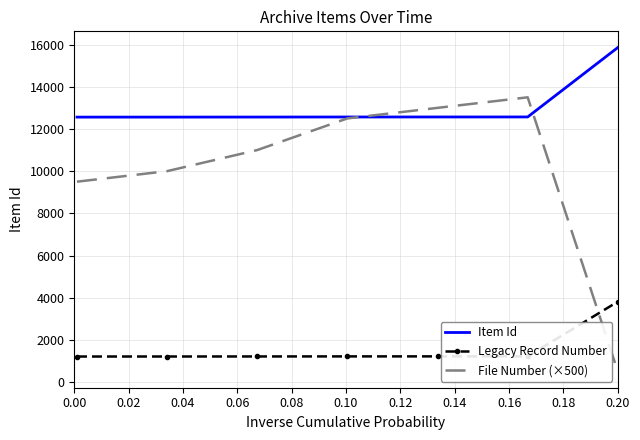

What are all the series names shown in the legend?

Item Id, Legacy Record Number, File Number (×500)